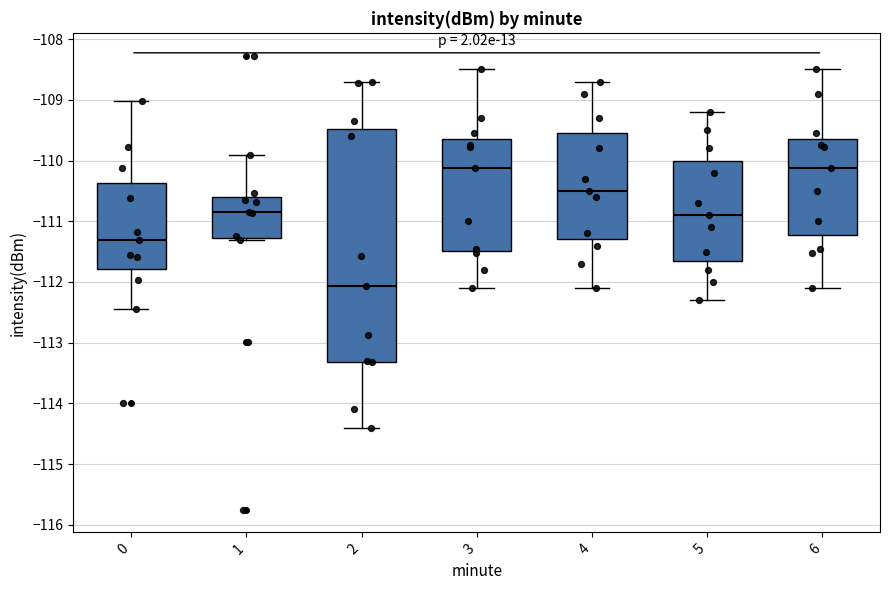

Where does the upper whisker of the box at x = 6 end on the y-axis? The values are not printed on the chart, so give them approximately, as read against the axis.

-108.5